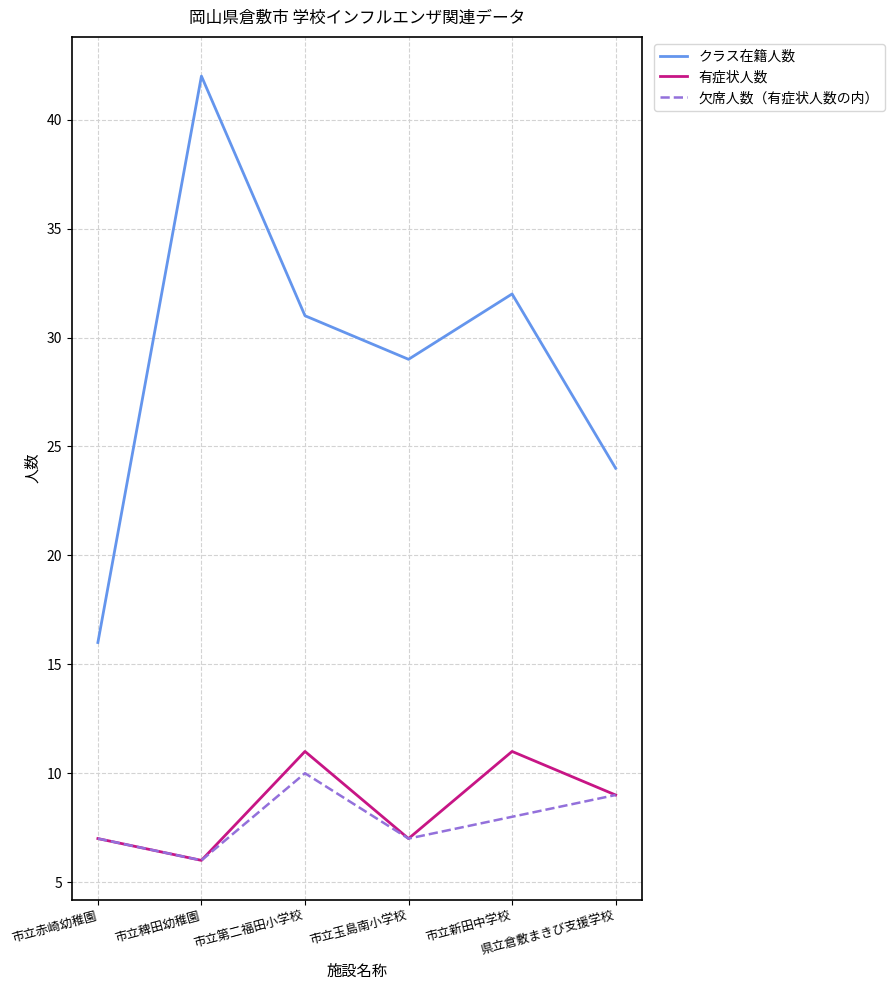

How many interior local valleys does the 欠席人数（有症状人数の内） series have?

2